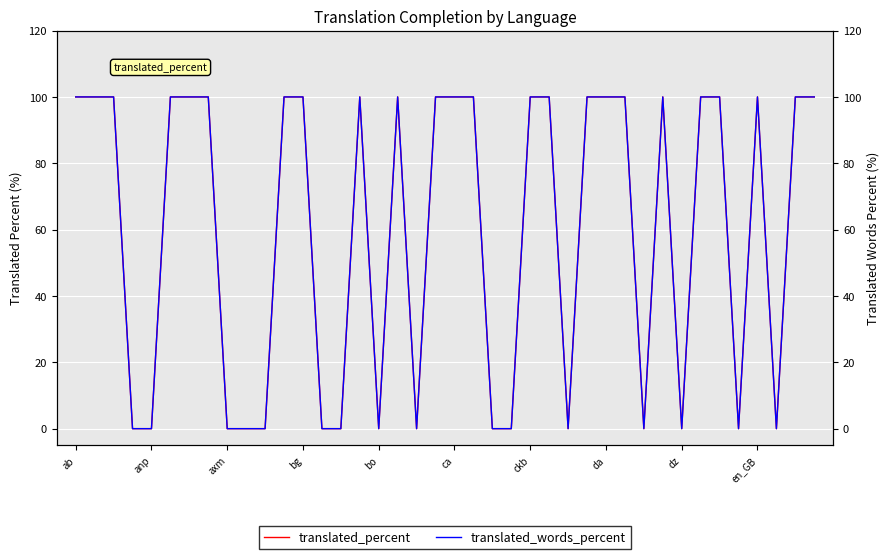

At which category does translated_percent reach its first local peak?

15